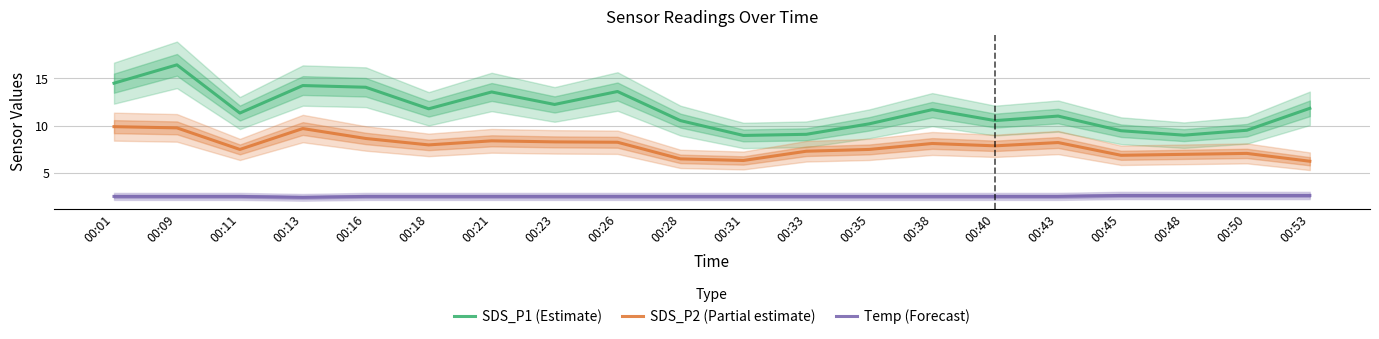

Between 00:01 and 00:09, which series saw the biggest shift?

SDS_P1 (Estimate)